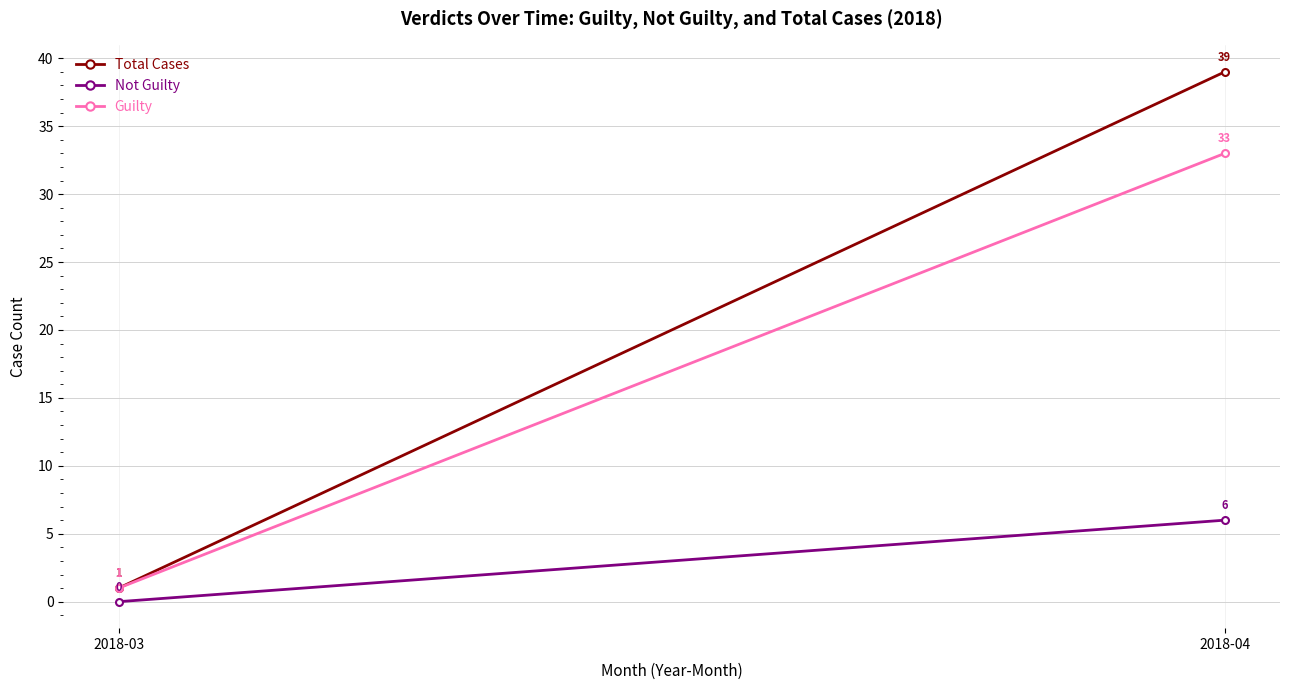

Reading left to right, extract all data points from this chart.

Total Cases: 1	39
Not Guilty: 0	6
Guilty: 1	33